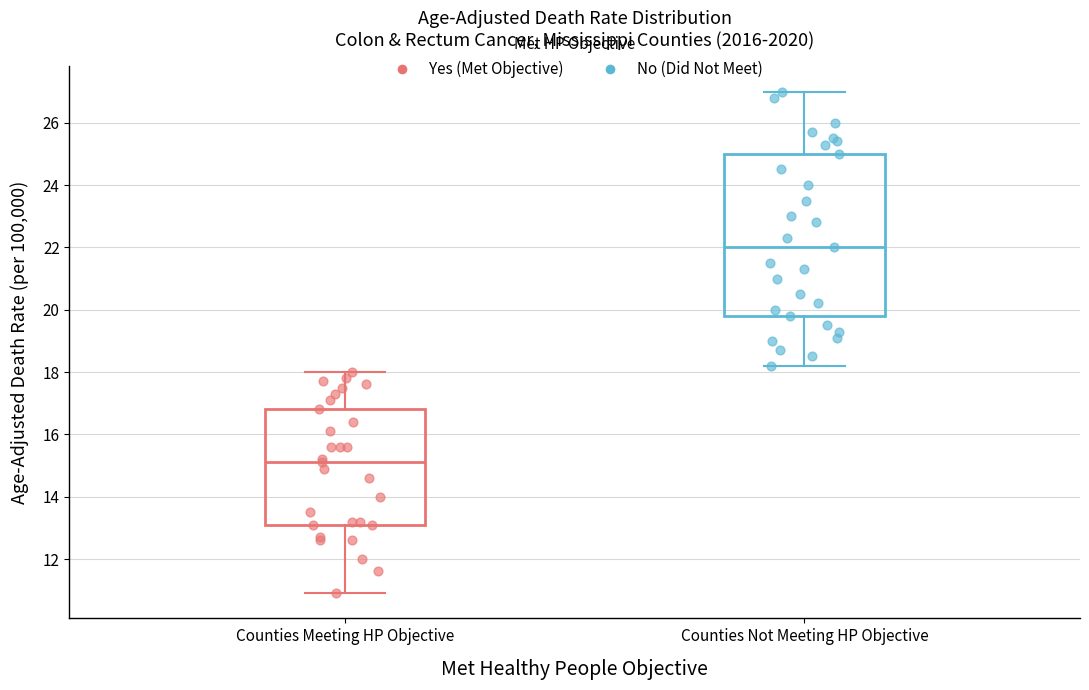

Reading left to right, transcribe this box plot: for each box, give where its median line is, the range the box spans, and where its two whiskers end, as read against the y-axis. The values are not printed on the chart, so give them approximately, as read against the axis.

Counties Meeting HP Objective: median 15.2, box 13.2 to 16.8, whiskers 11.0 to 18.0
Counties Not Meeting HP Objective: median 22.0, box 19.8 to 25.0, whiskers 18.2 to 27.0